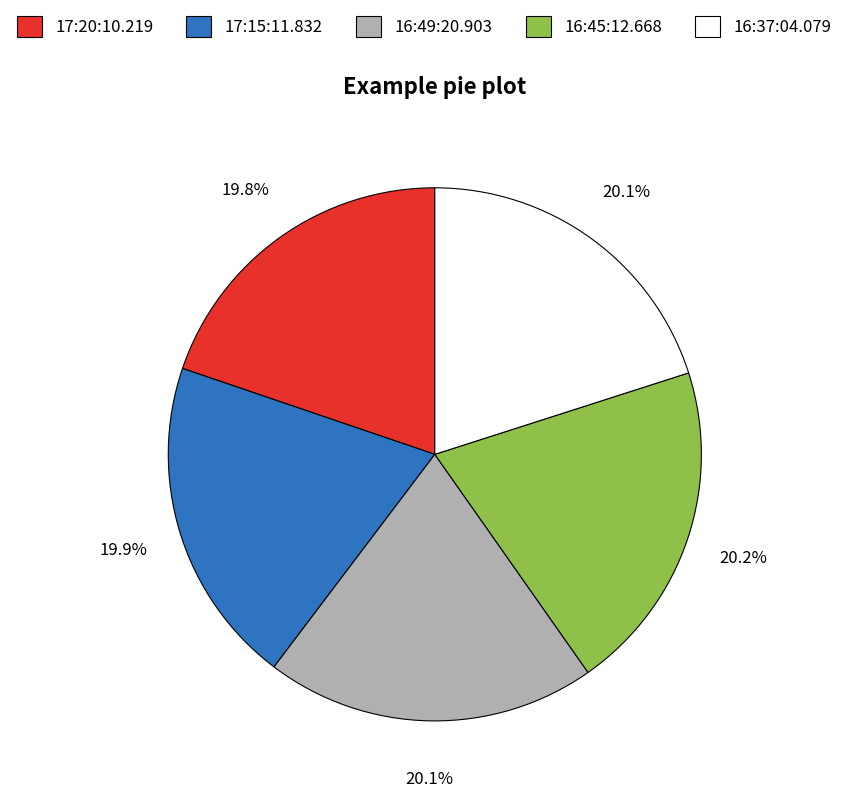

Approximately how many times larger is the value at 16:37:04.079 compared to 16:49:20.903?

1.0